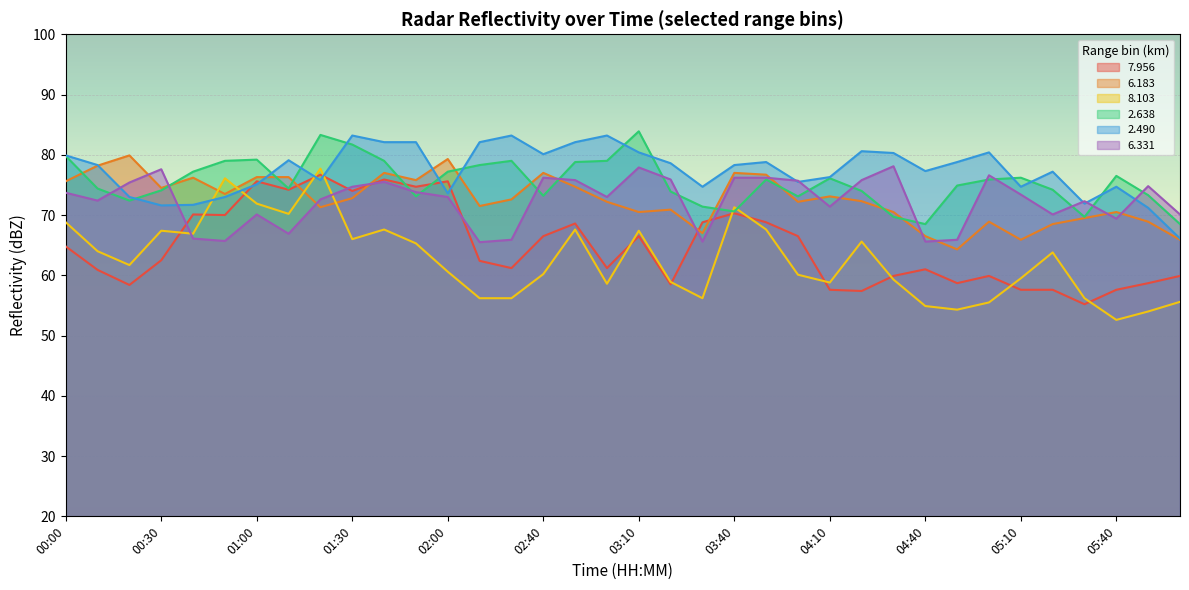

True or false:   8.103 and   6.183 intersect in this chart.

True